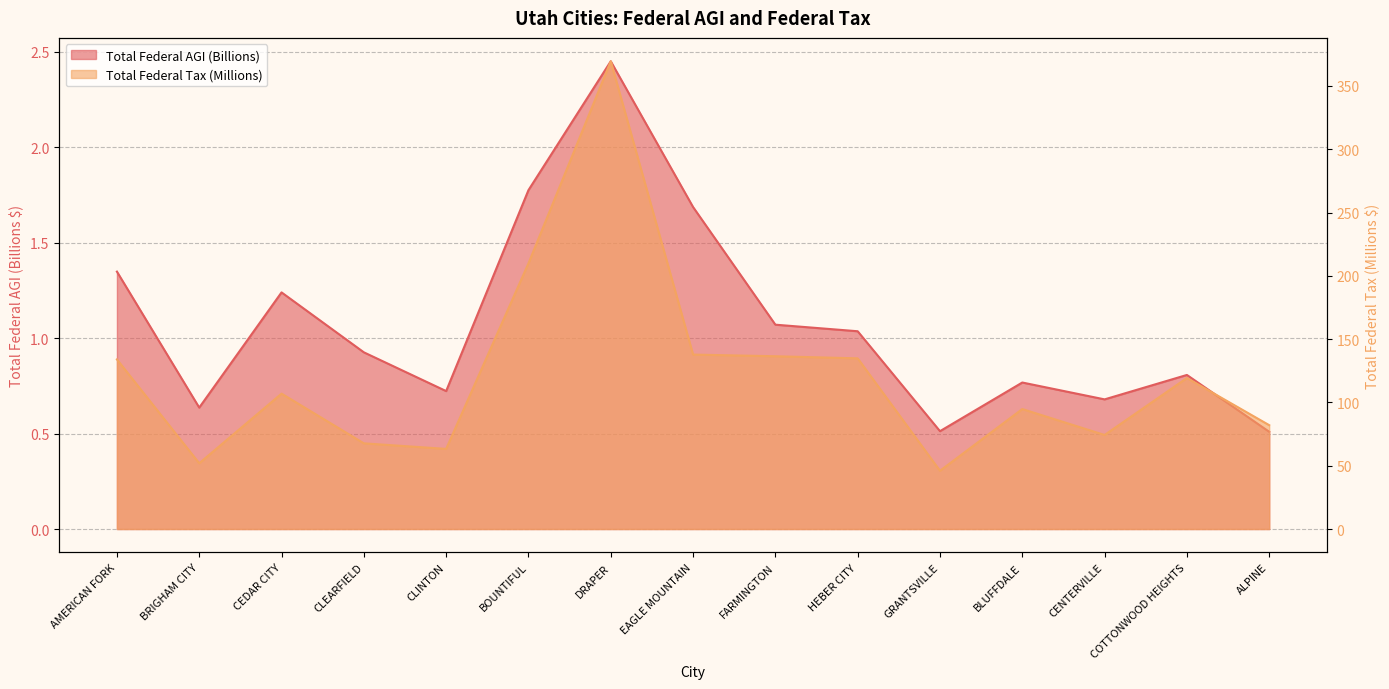

What are all the series names shown in the legend?

Total Federal AGI (Billions), Total Federal Tax (Millions)